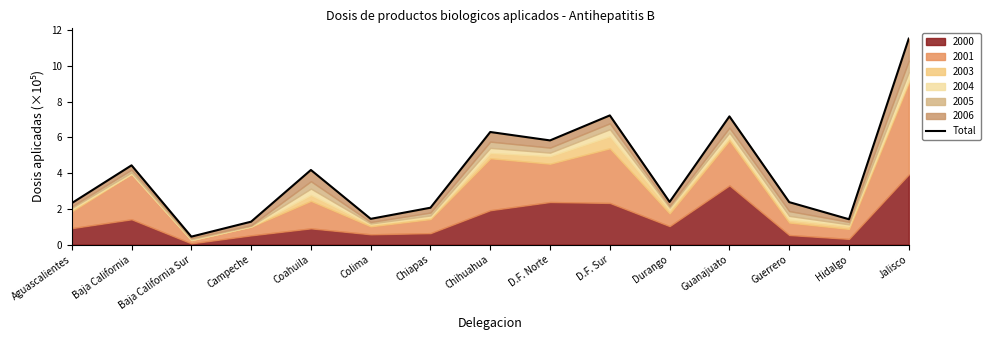

What is the ratio of the value at Colima to the value at Hidalgo?

1.0